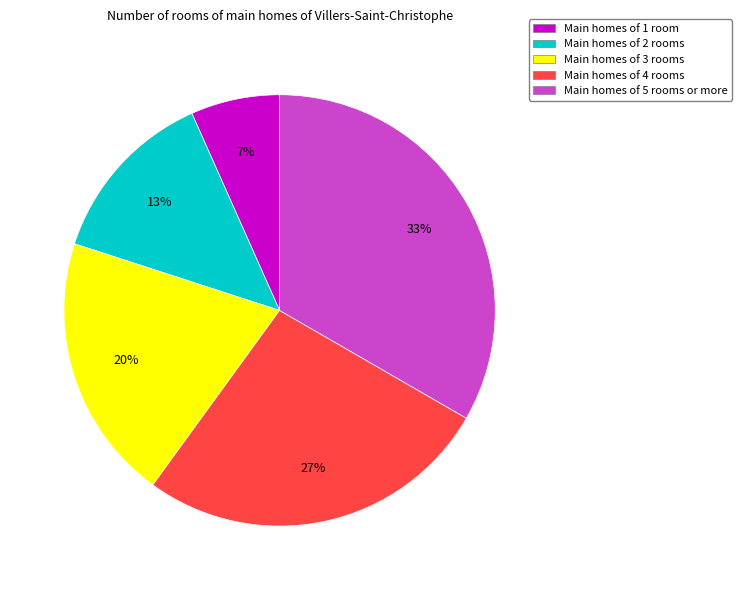

Combined, do Main homes of 4 rooms and Main homes of 1 room account for over 50%?

No